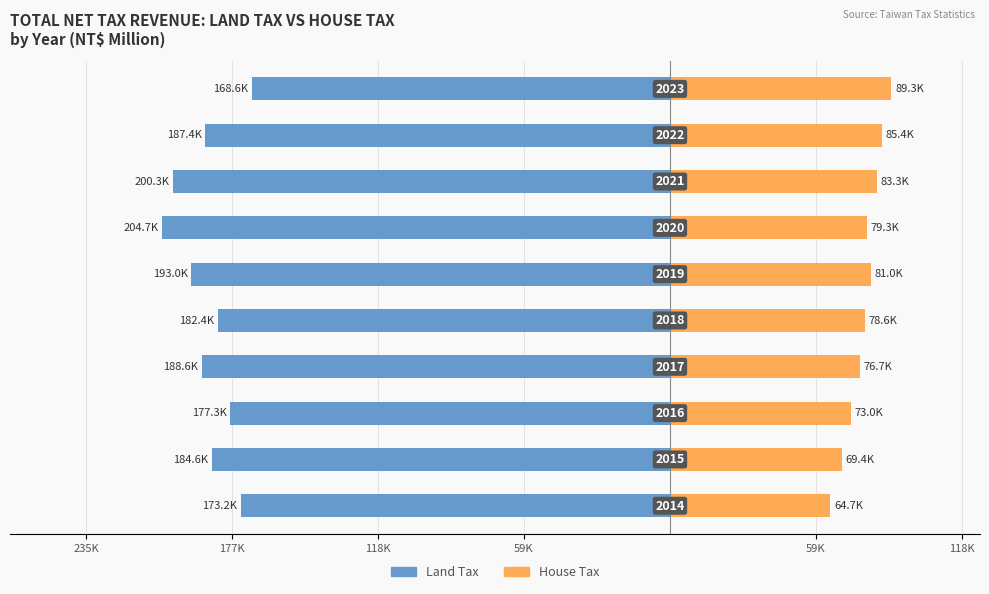

Is the value of Land Tax at 118K greater than the value of House Tax at 235K?

No